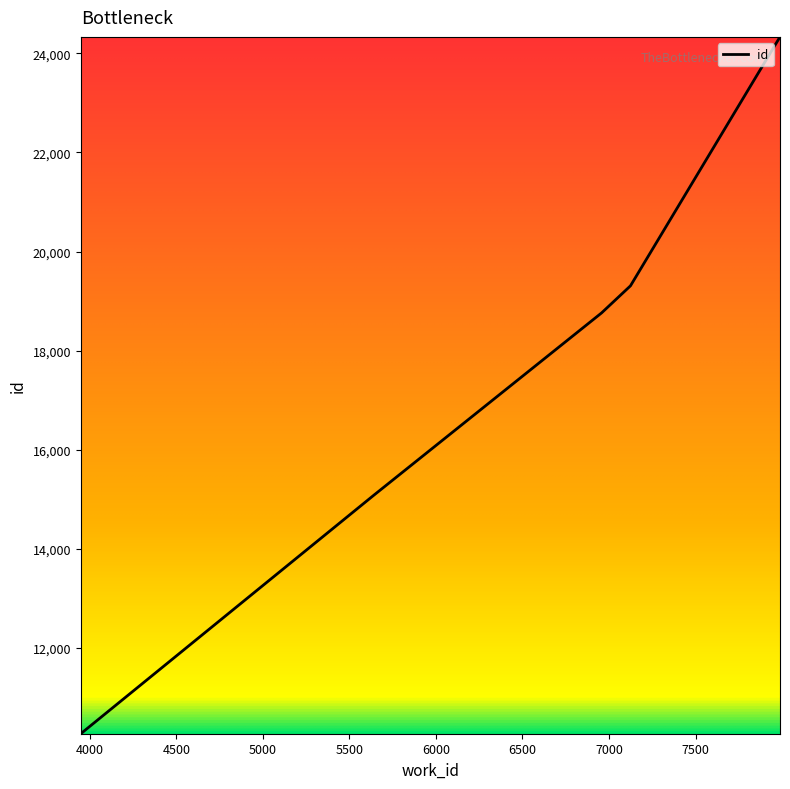

What is the smallest value displayed?

10263